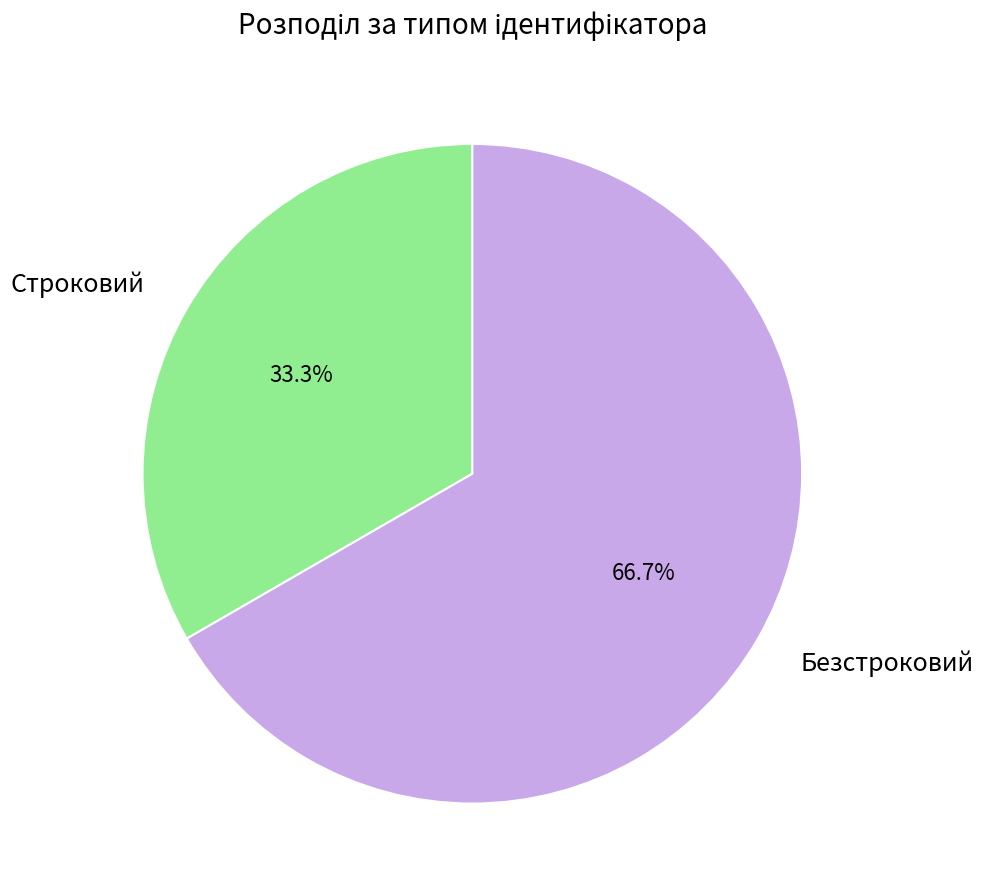

What percentage is the Строковий slice, to the nearest percent?

33%